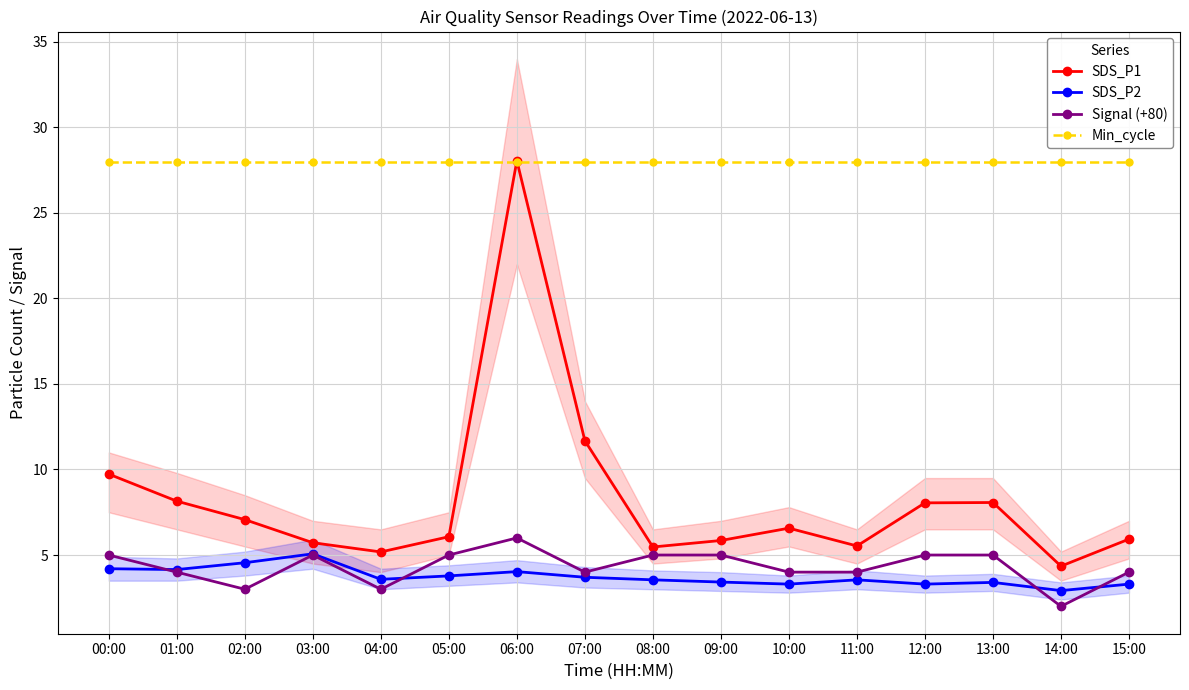

What is the sum of the SDS_P1 values at 12:00 and 10:00?

14.6